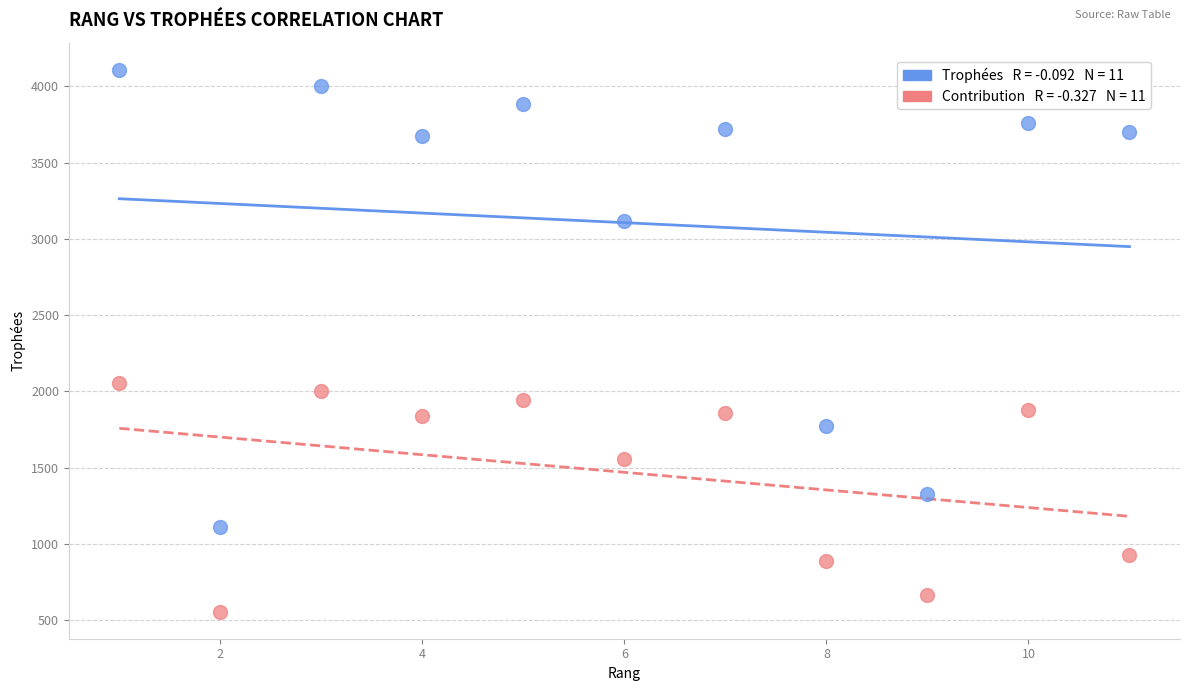

Across all data points, what is the range of X values (max minus min)?

10